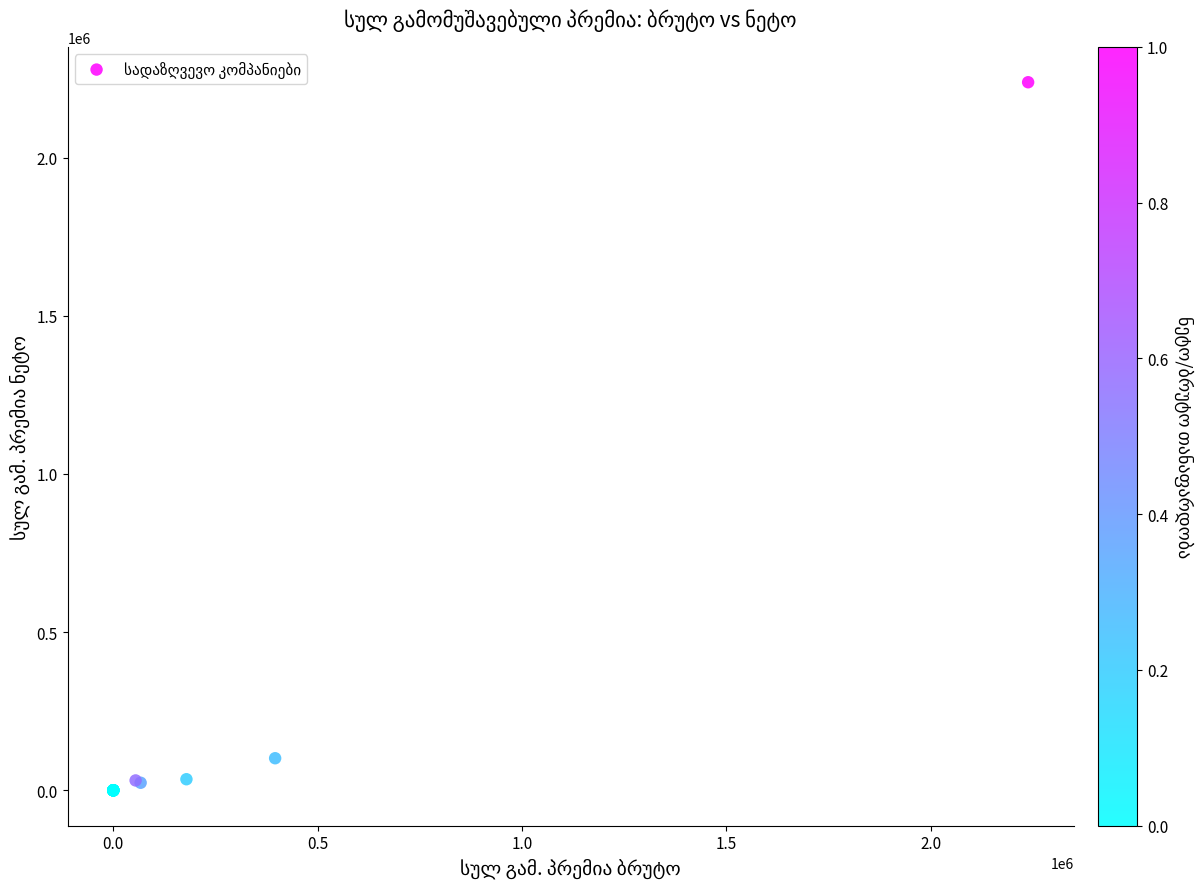

What Y value in the scatter plot is closest to 1119003?

101434.1